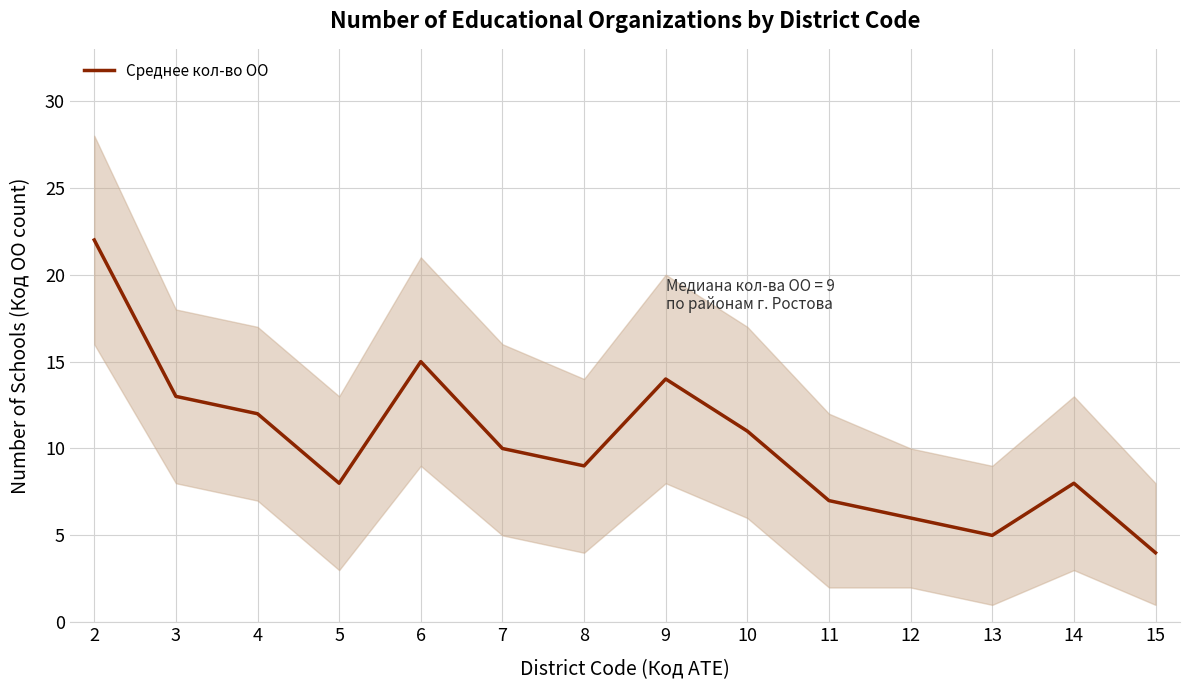

What is the average value?

10